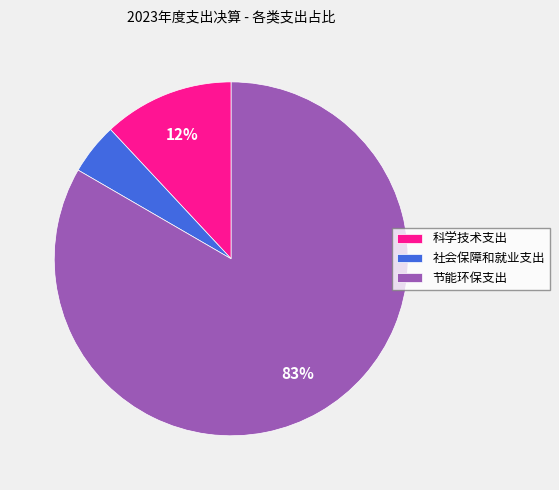

Is it true that 社会保障和就业支出 is 5% of the pie?

True